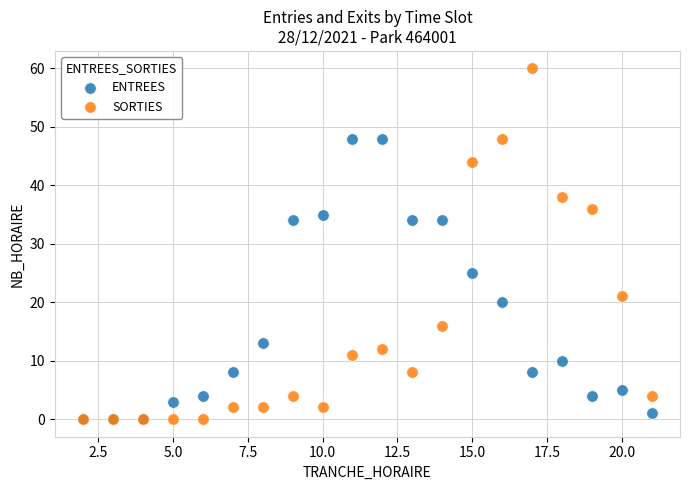

In the ENTREES series, what Y value is closest to 24?

25